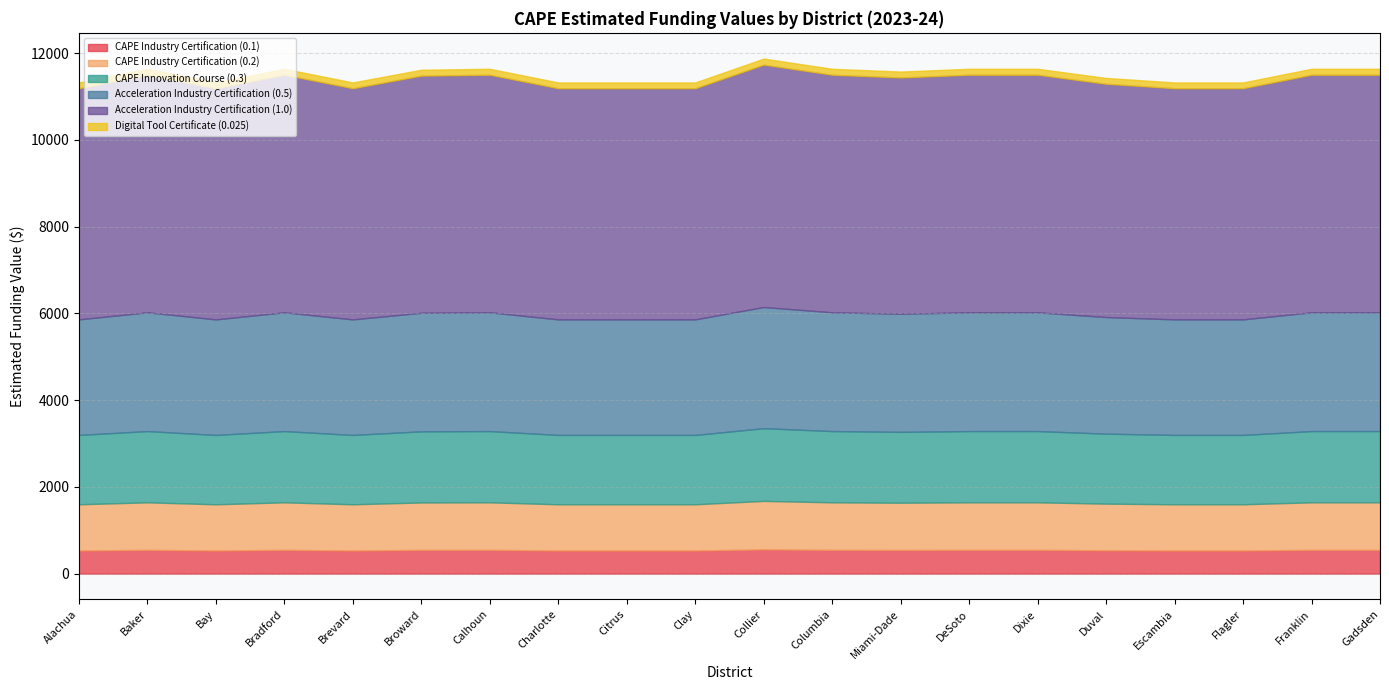

In Acceleration Industry Certification (1.0), how many points are lower than both neighbors (excluding endpoints)?

3